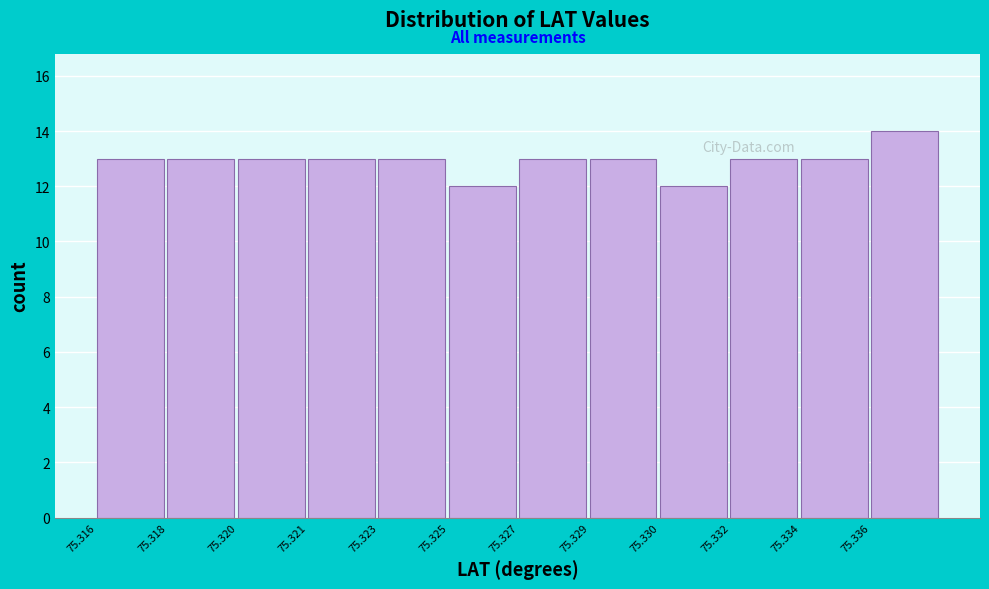

Reading left to right, extract all data points from this chart.

75.316=13	75.318=13	75.320=13	75.321=13	75.323=13	75.325=12	75.327=13	75.329=13	75.330=12	75.332=13	75.334=13	75.336=14